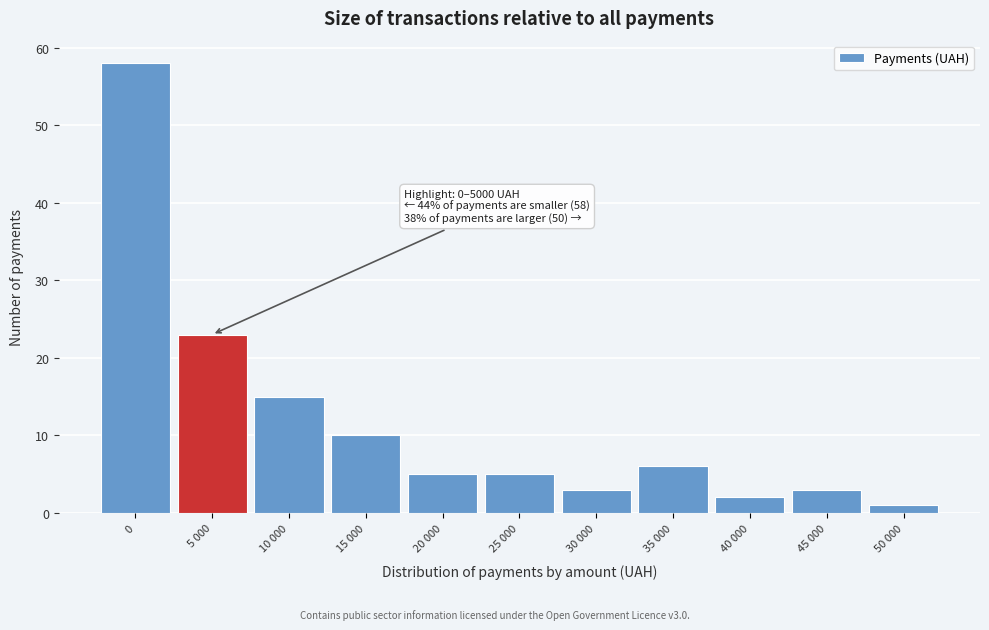

Reading left to right, what are all the values shown in this chart?

58	23	15	10	5	5	3	6	2	3	1